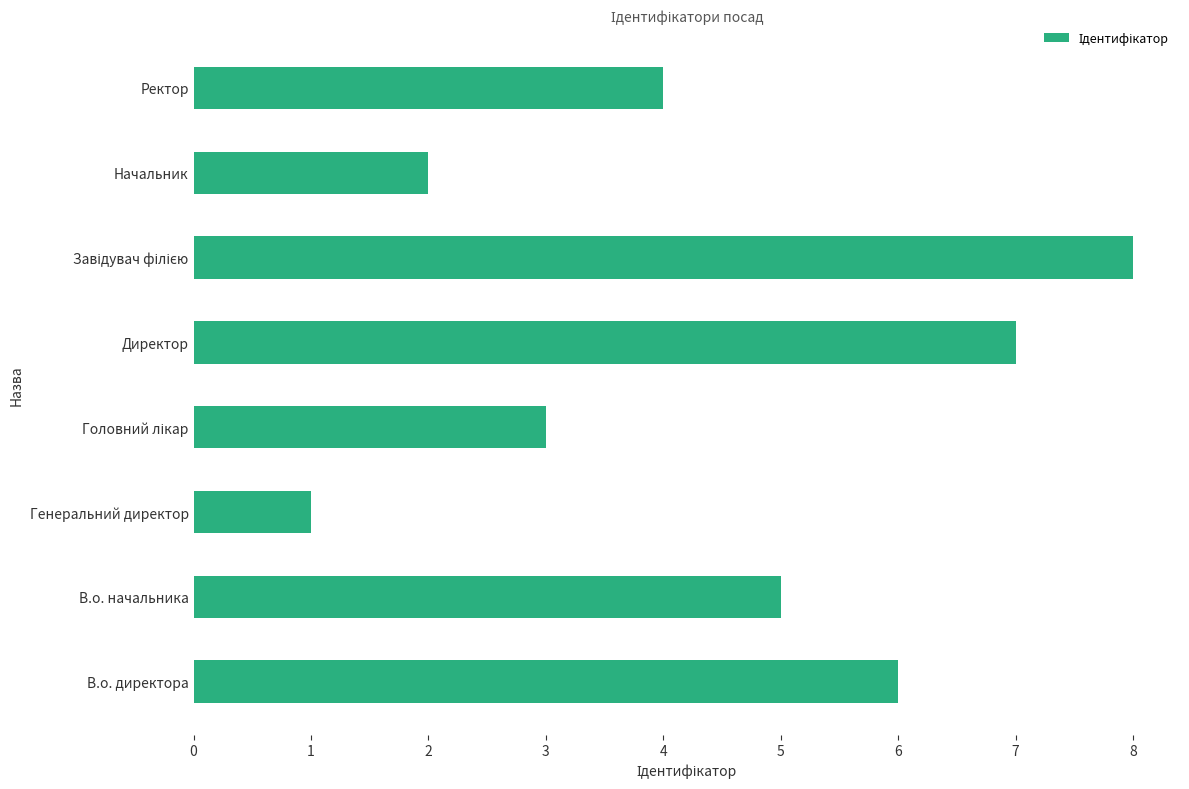

What is the difference between the maximum and second lowest values?

6